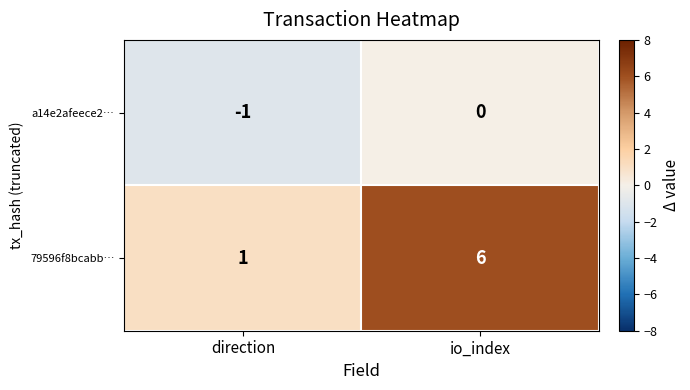

Reading left to right, extract all data points from this chart.

a14e2afeece2…: -1	0
79596f8bcabb…: 1	6